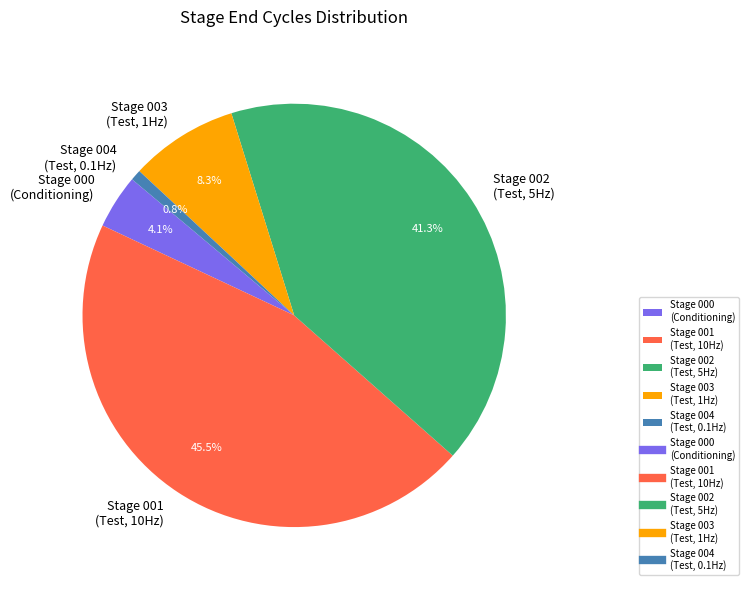

What is the smallest slice in the pie chart?

Stage 004 (Test, 0.1Hz)